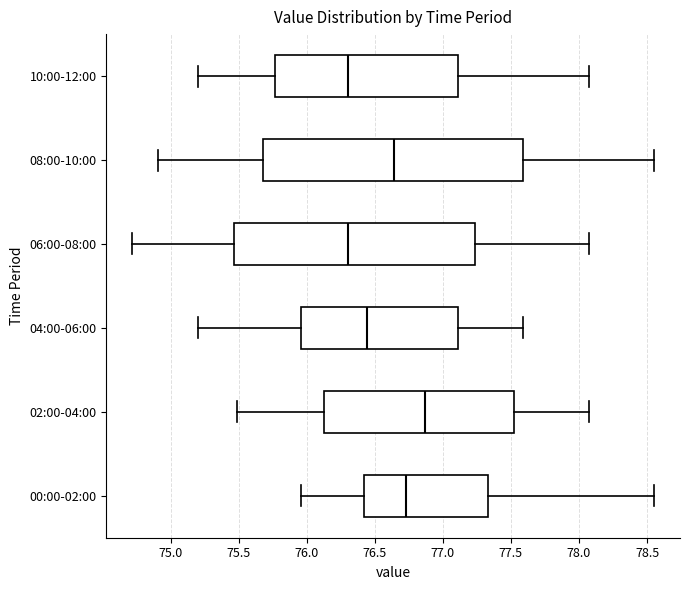

Reading bottom to top, transcribe this box plot: for each box, give where its median line is, the range the box spans, and where its two whiskers end, as read against the x-axis. The values are not printed on the chart, so give them approximately, as read against the axis.

00:00-02:00: median 76.75, box 76.40 to 77.35, whiskers 75.95 to 78.55
02:00-04:00: median 76.85, box 76.15 to 77.50, whiskers 75.50 to 78.05
04:00-06:00: median 76.45, box 75.95 to 77.10, whiskers 75.20 to 77.60
06:00-08:00: median 76.30, box 75.45 to 77.25, whiskers 74.70 to 78.05
08:00-10:00: median 76.65, box 75.70 to 77.60, whiskers 74.90 to 78.55
10:00-12:00: median 76.30, box 75.75 to 77.10, whiskers 75.20 to 78.05